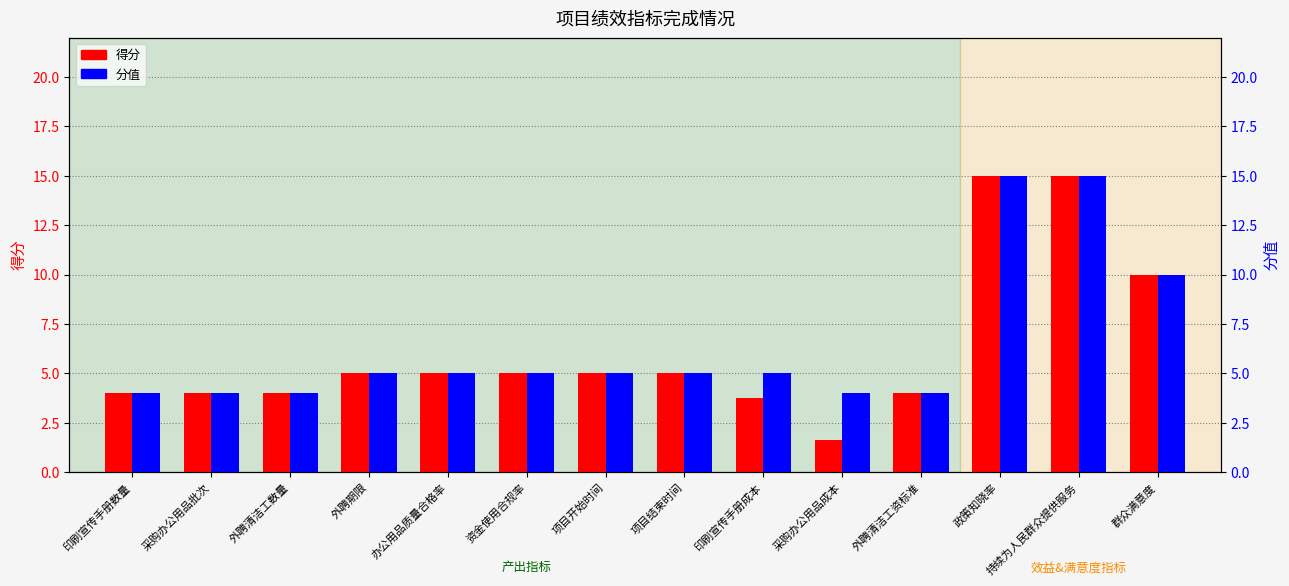

Where is 得分 nearest to the value 8?

群众满意度